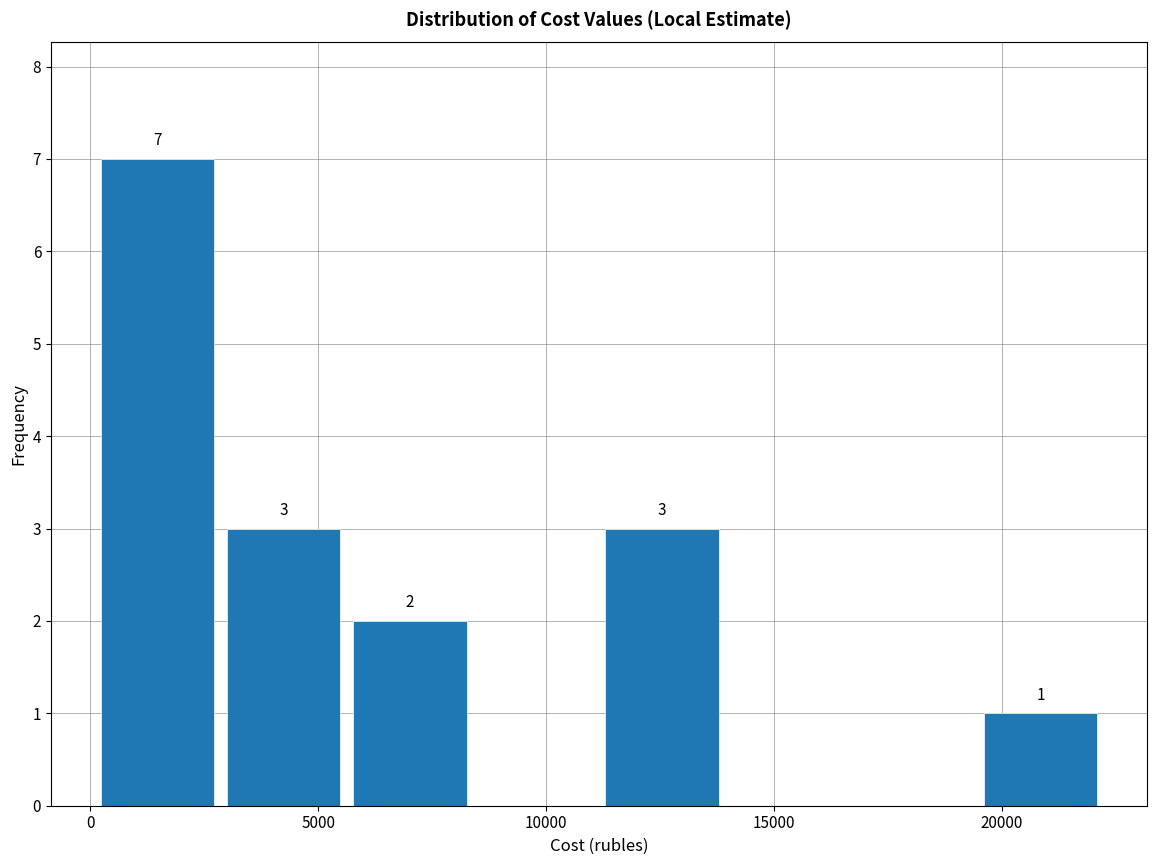

Over which range of the x-axis is the bar tallest?

0 to 3000